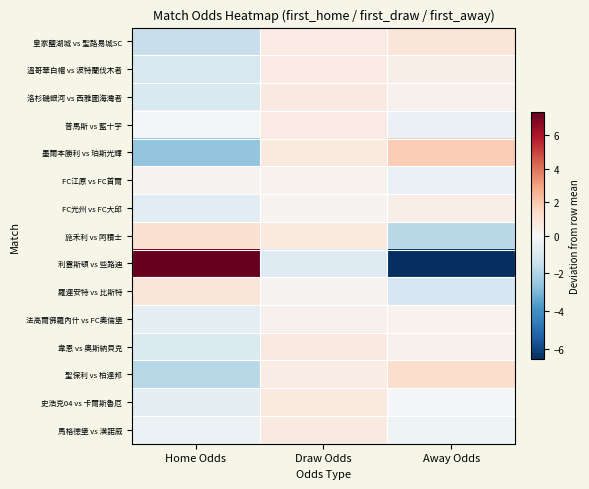

Which series changed the most between Home Odds and Draw Odds?

利雲斯頓 vs 些路迪